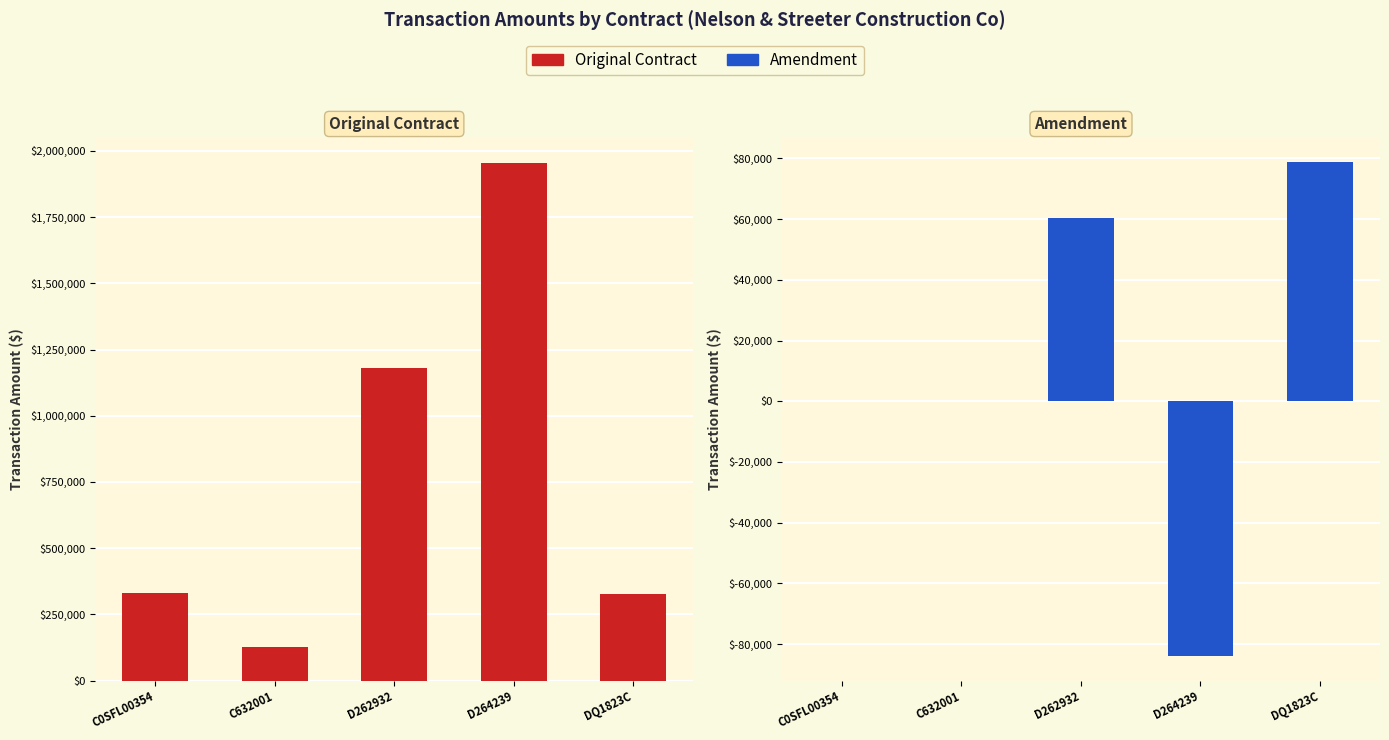

The value of Amendment at DQ1823C is 78847.0. True or false?

True